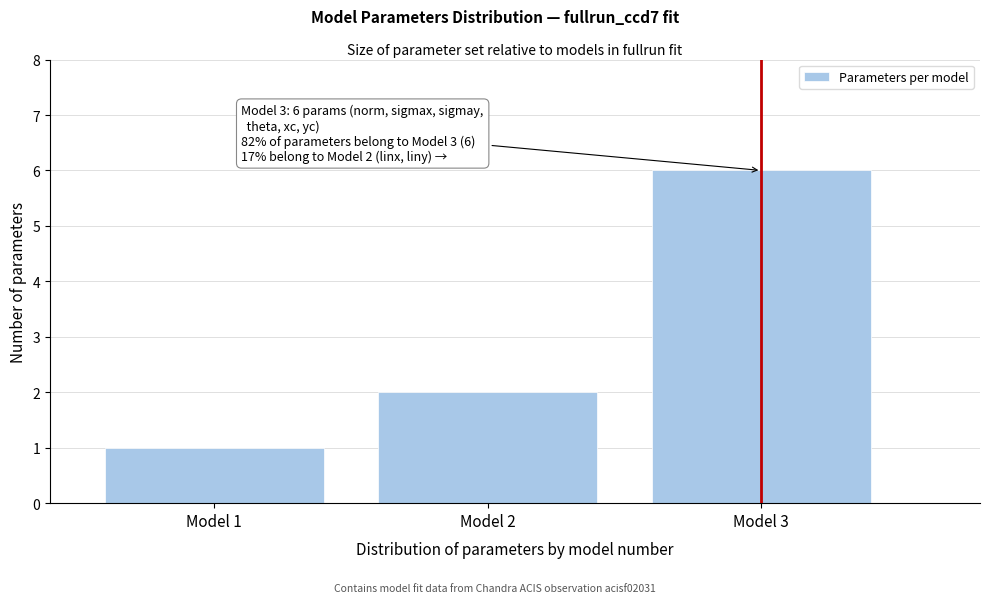

Reading left to right, list all the values displayed in this chart.

Model 1=1	Model 2=2	Model 3=6